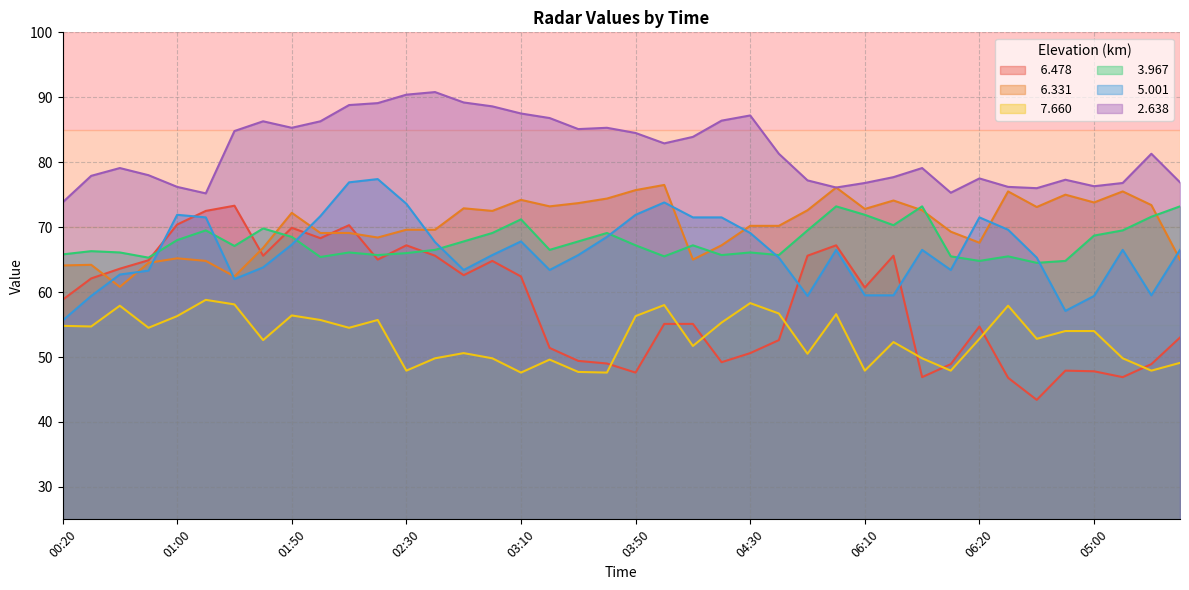

Is the value of   7.660 at 04:00 greater than the value of   6.331 at 03:20?

No